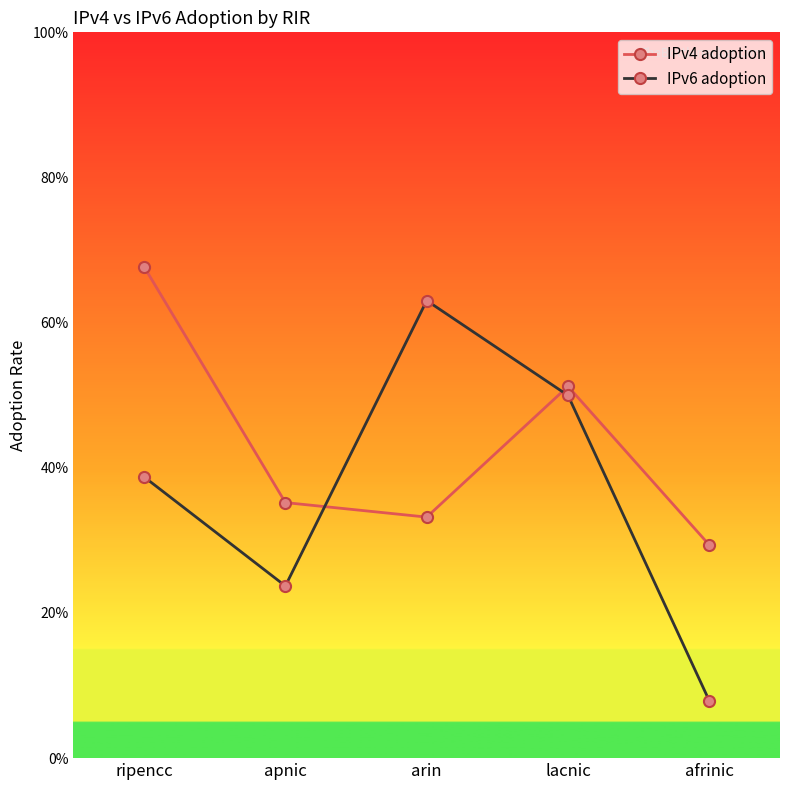

True or false: IPv6 adoption has more than 1 interior local peaks.

False